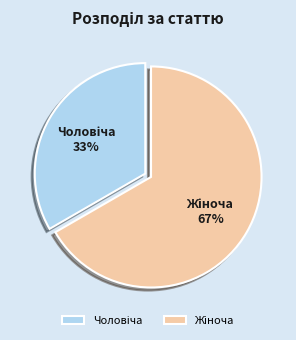

To the nearest percent, what is the average slice percentage?

50%